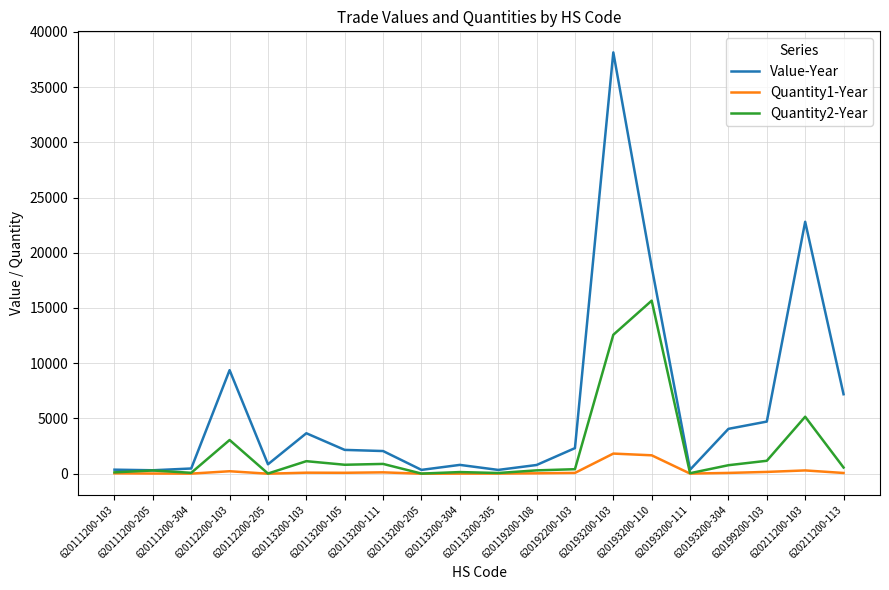

At which category is the sum across all series the highest?

620193200-103